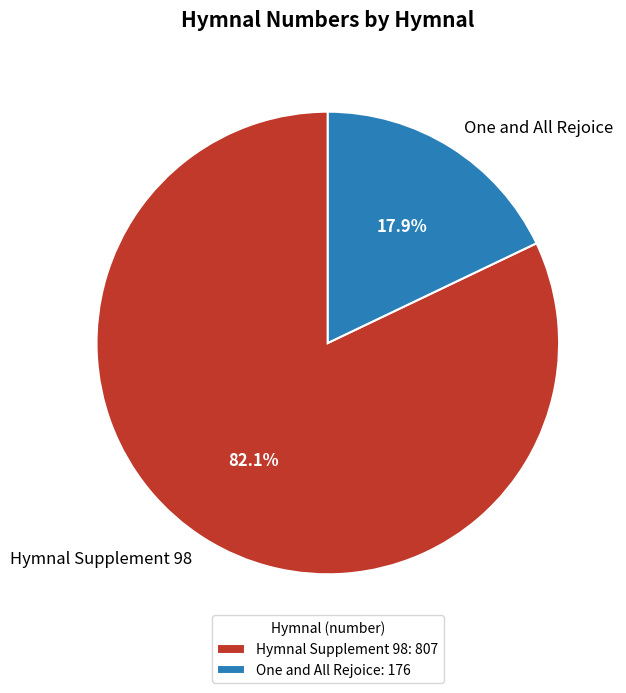

What is the smallest slice in the pie chart?

One and All Rejoice